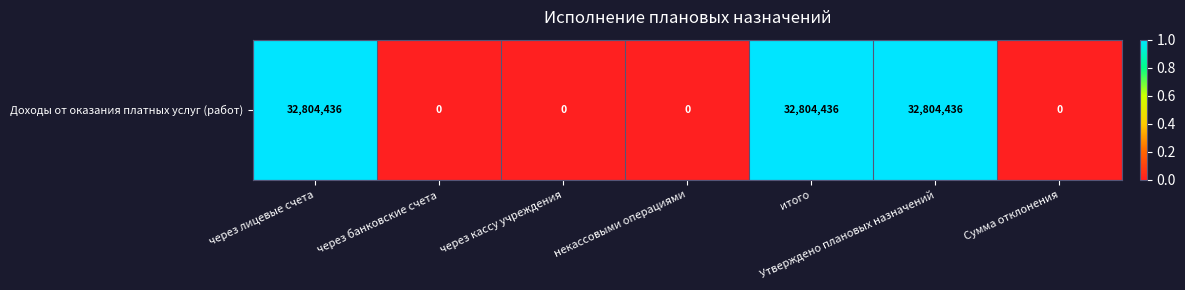

Reading left to right, extract all data points from this chart.

через лицевые счета=1	через банковские счета=0	через кассу учреждения=0	некассовыми операциями=0	итого=1	Утверждено плановых назначений=1	Сумма отклонения=0